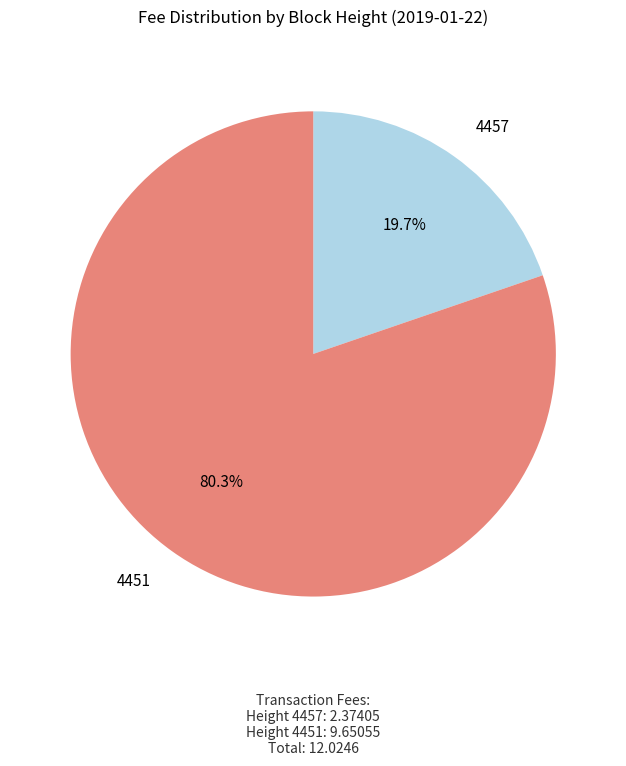

Is there a majority slice in this chart?

Yes